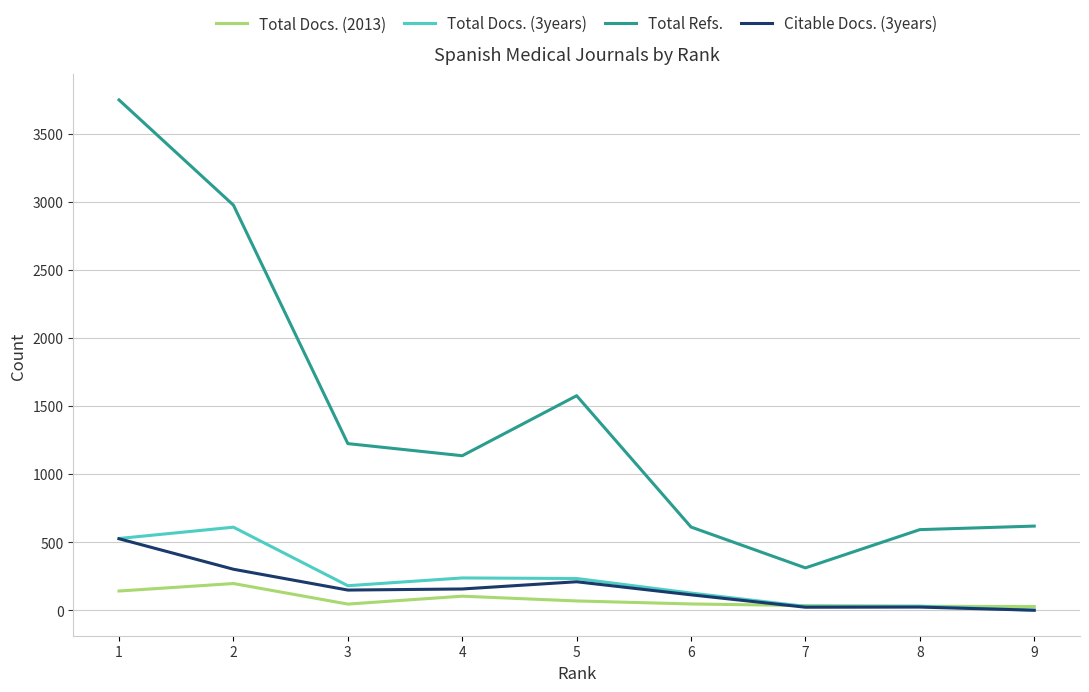

Does the chart have visible grid lines?

Yes